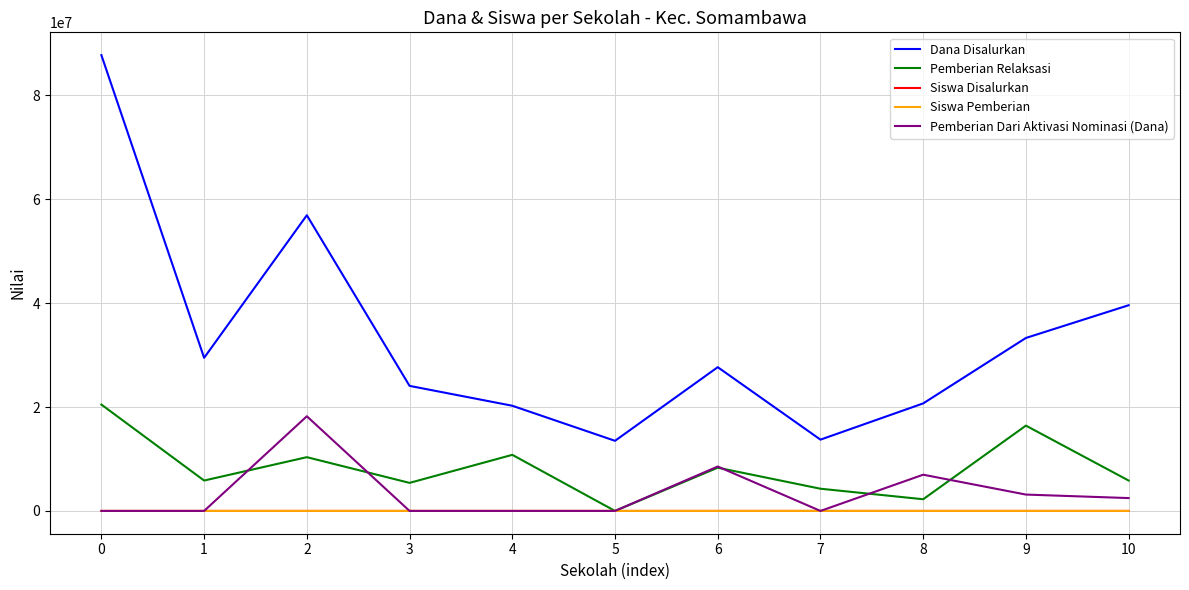

What is the highest value of the Pemberian Dari Aktivasi Nominasi (Dana) series?

18225000